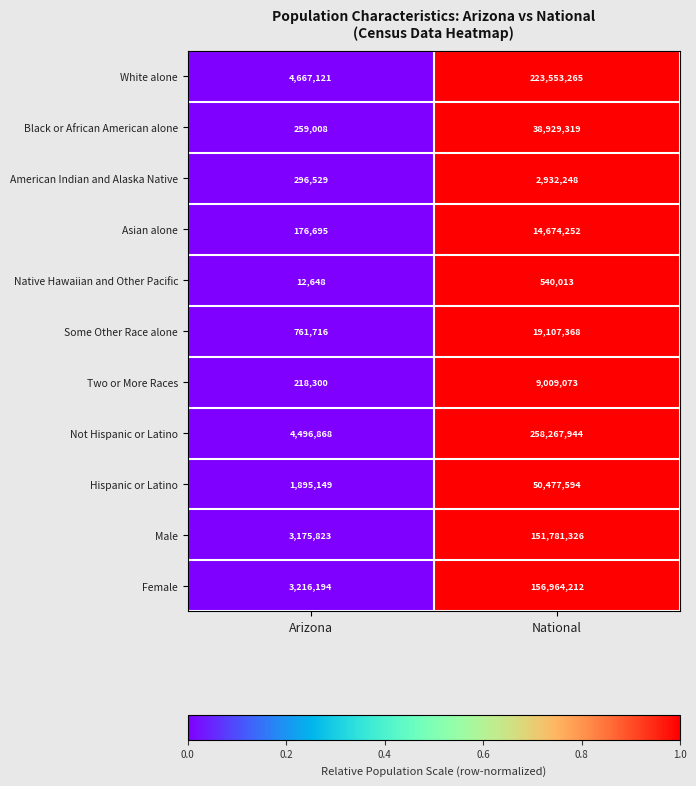

True or false: Two or More Races has a value of 13486893 at National.

False